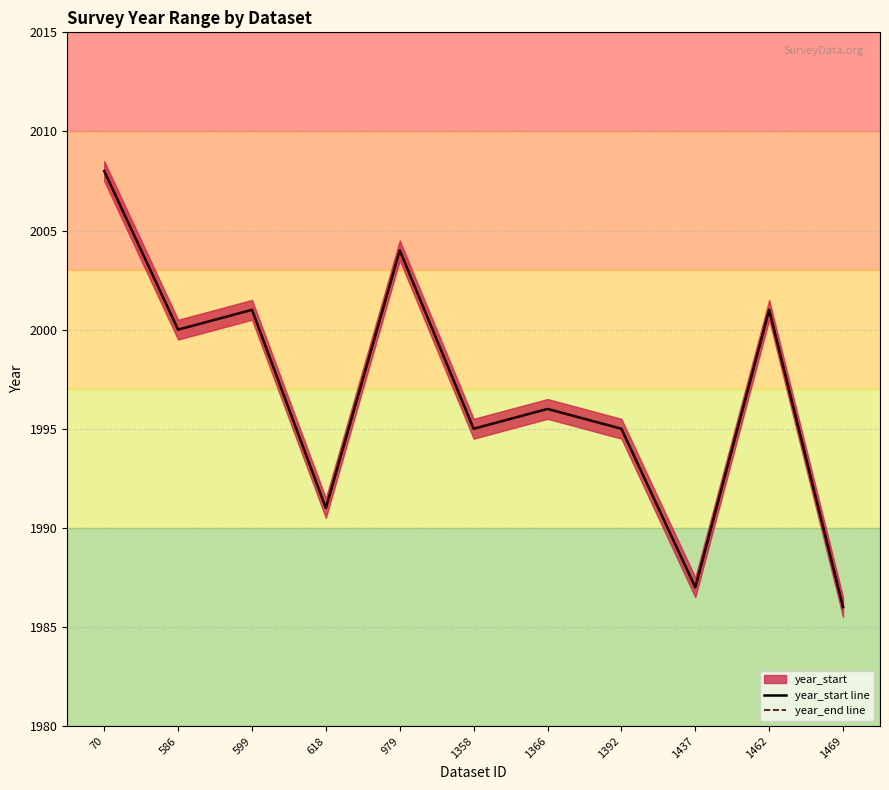

At how many categories does at least one series exceed 1995?

6